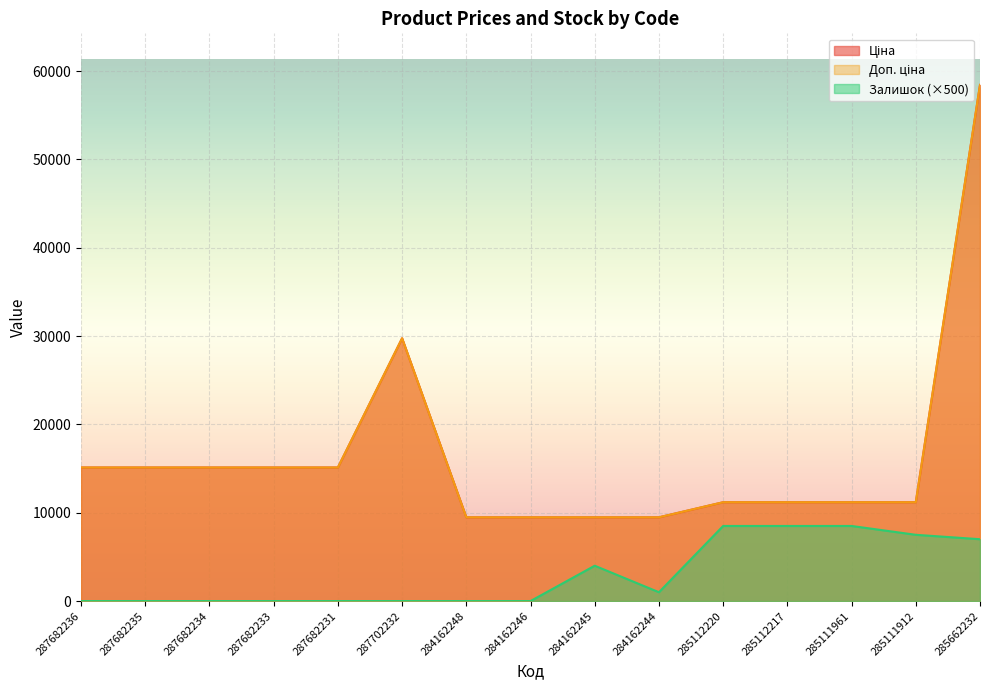

Which category has the lowest value in the Залишок series?

287682236